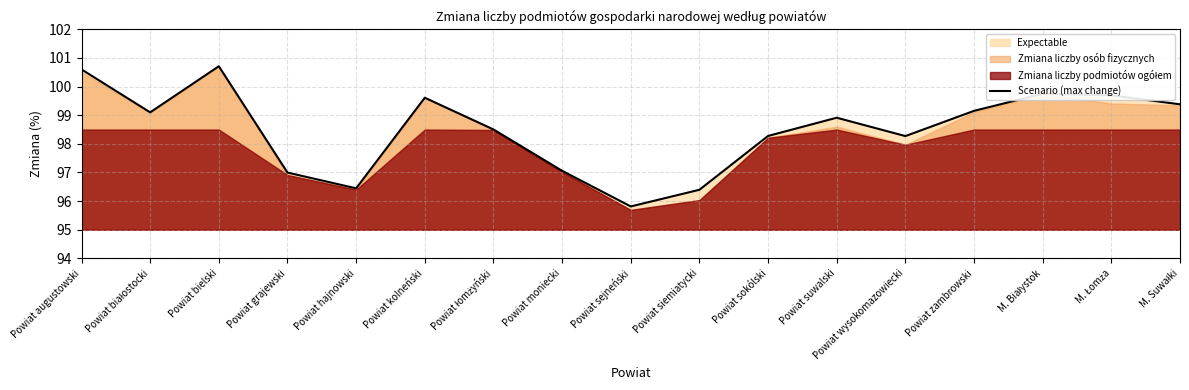

What is the label of the 16th point from the left?

M. Łomża